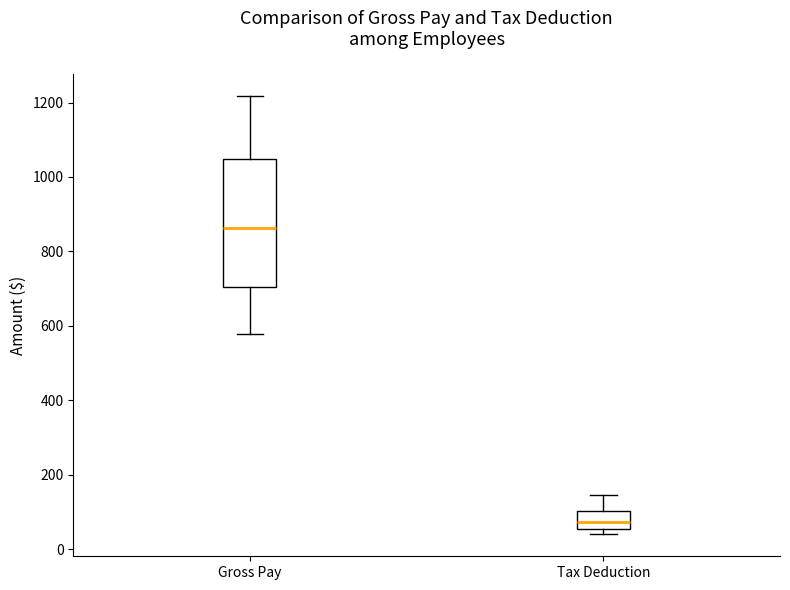

Reading left to right, read every box against the y-axis: the position of its median line, the range the box covers, and the ends of its whiskers. The values are not printed on the chart, so give them approximately, as read against the axis.

Gross Pay: median 860, box 700 to 1040, whiskers 580 to 1220
Tax Deduction: median 80, box 60 to 100, whiskers 40 to 140